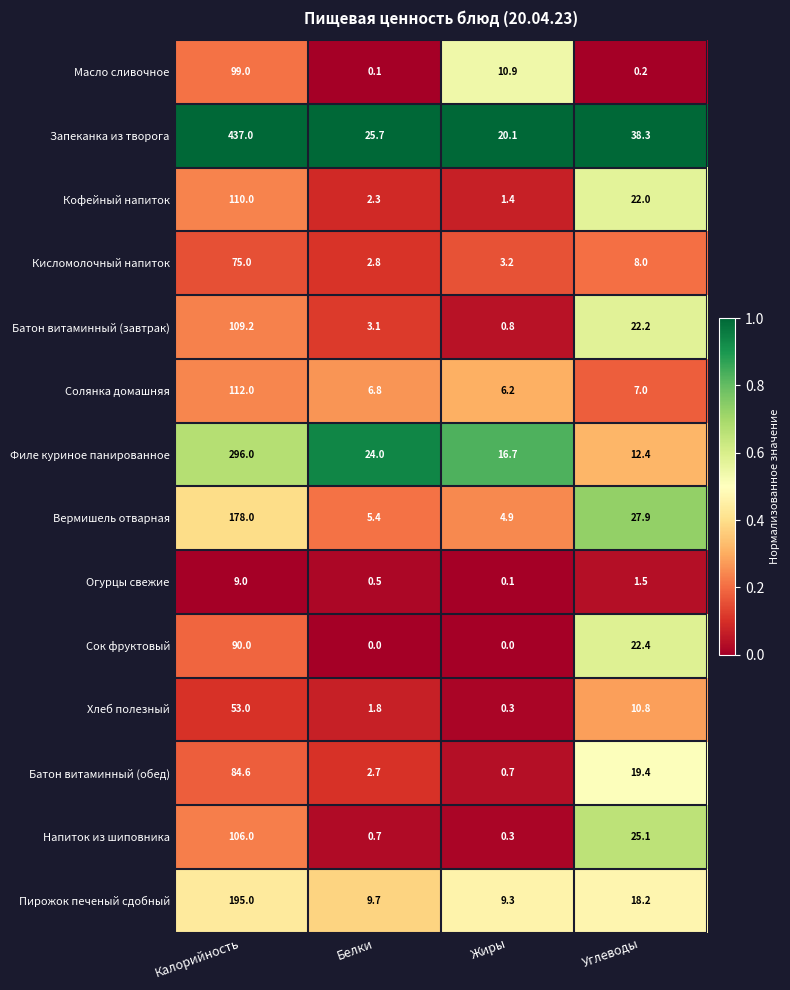

At which category is the sum across all series the highest?

Калорийность